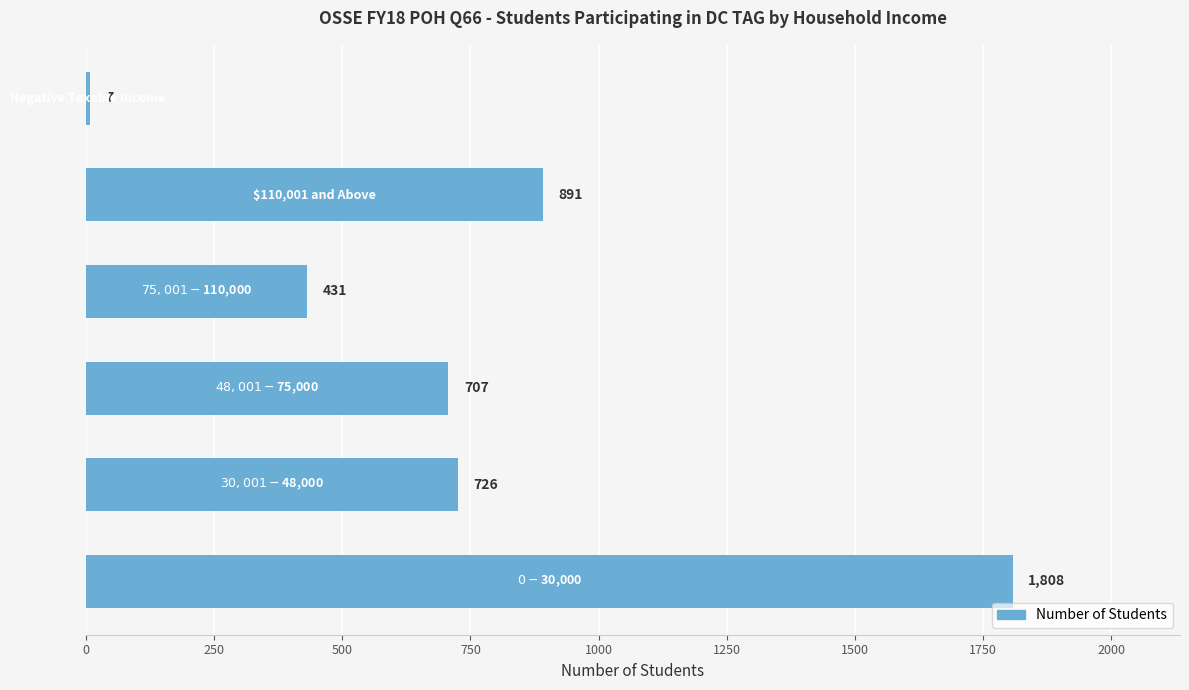

Count the number of categories in the chart.

6